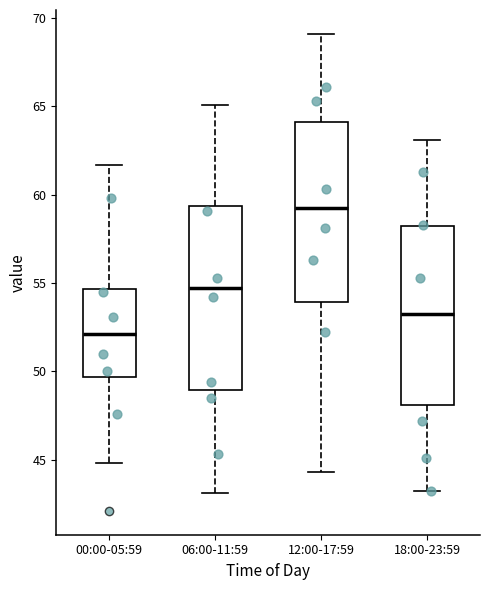

Which box has the highest median line?

12:00-17:59